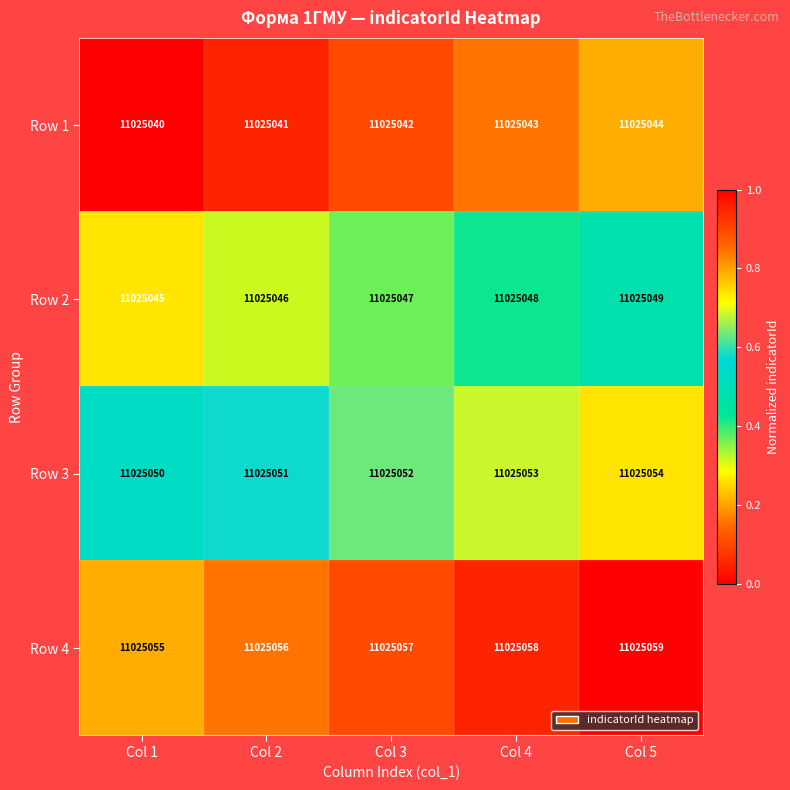

What is the average value of the Row 3 series?

11025052